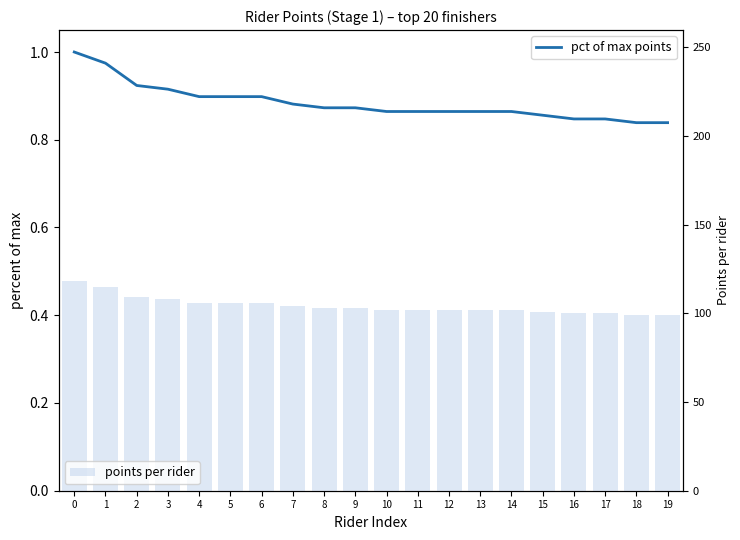

Rank the series at 15 from lowest to highest value.

pct of max points, points per rider